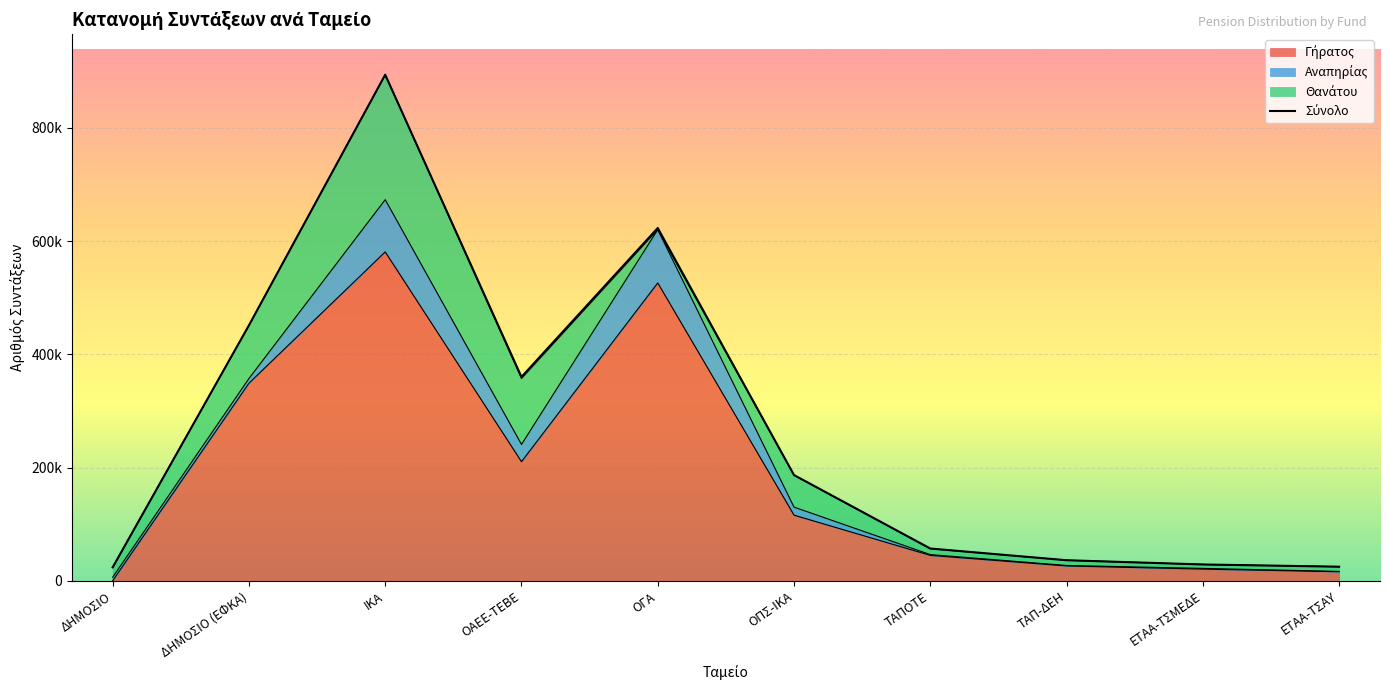

What is the value of the 1st point from the left?

23972